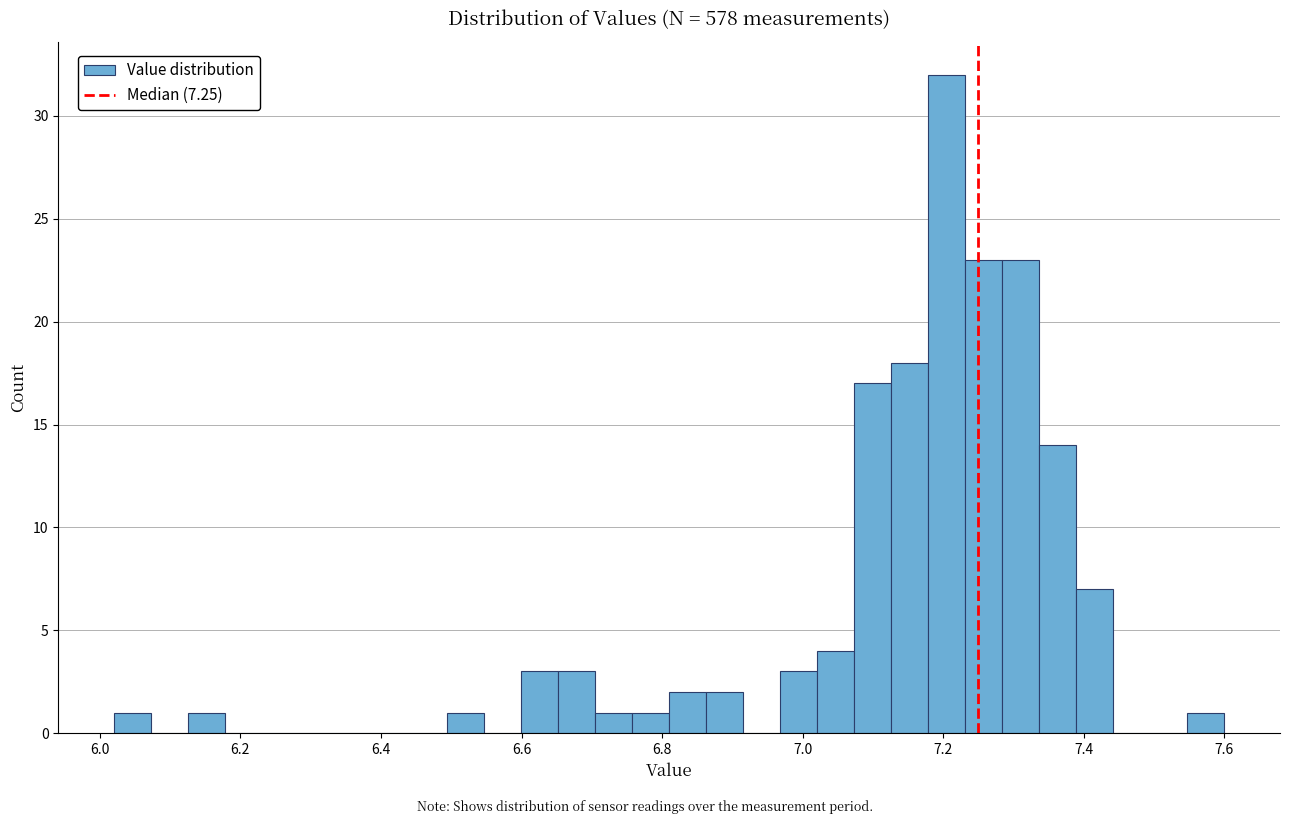

Around what value on the x-axis is the tallest bar? Give the approximate position of its centre, as read against the axis.

7.20